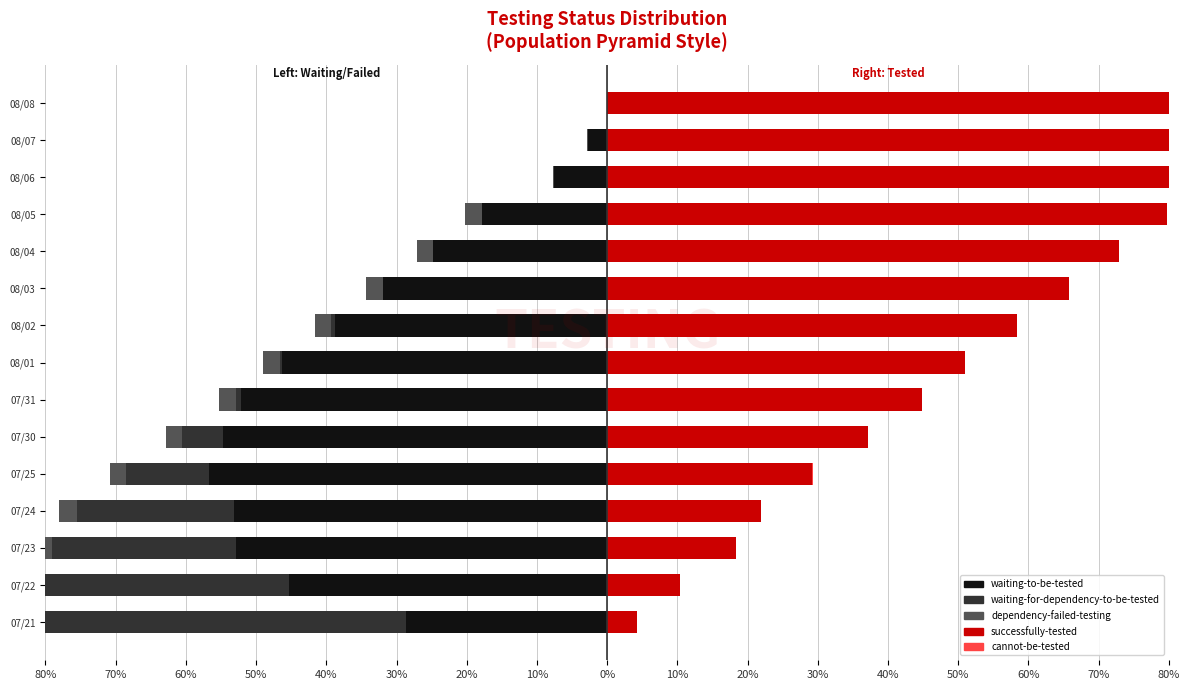

How many values in the dependency-failed-testing series exceed -2?

3